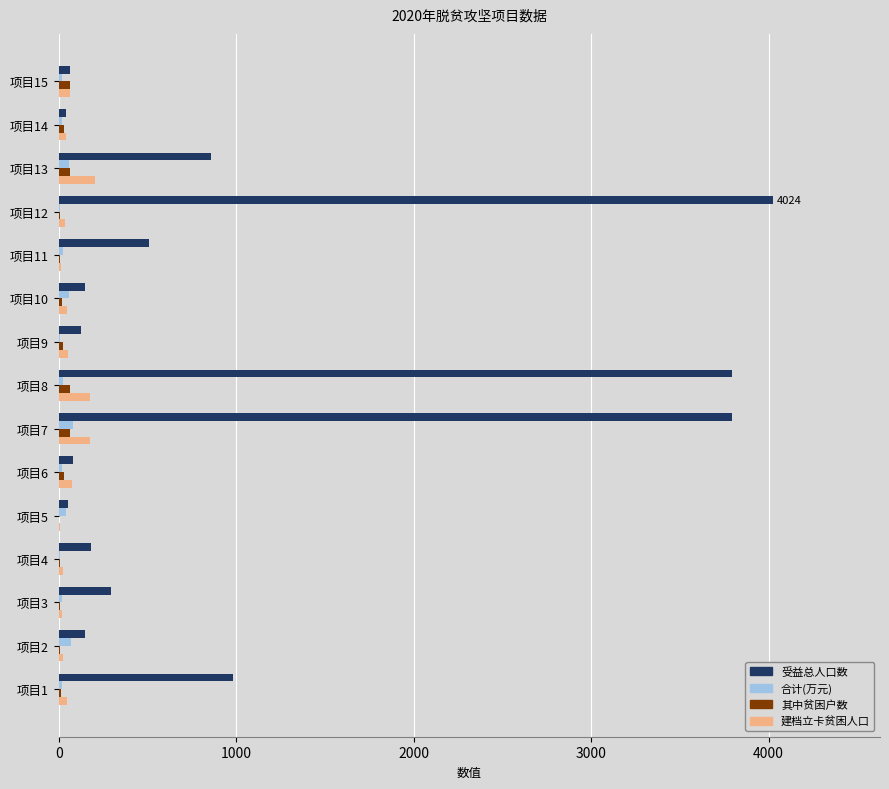

Is the value of 受益总人口数 at 项目11 greater than the value of 建档立卡贫困人口 at 项目4?

Yes